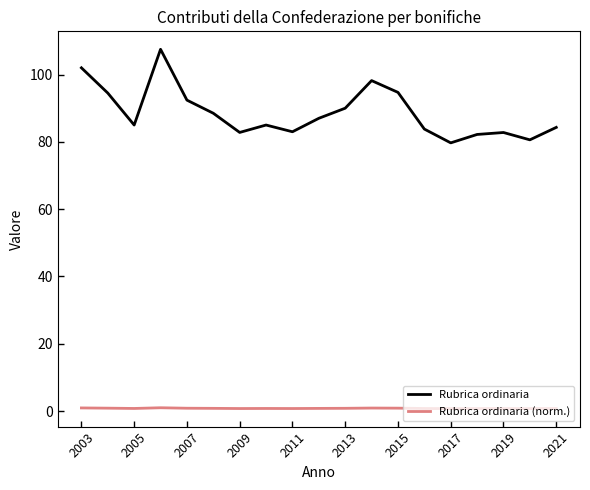

True or false: Rubrica ordinaria and Rubrica ordinaria (norm.) cross at least once.

False